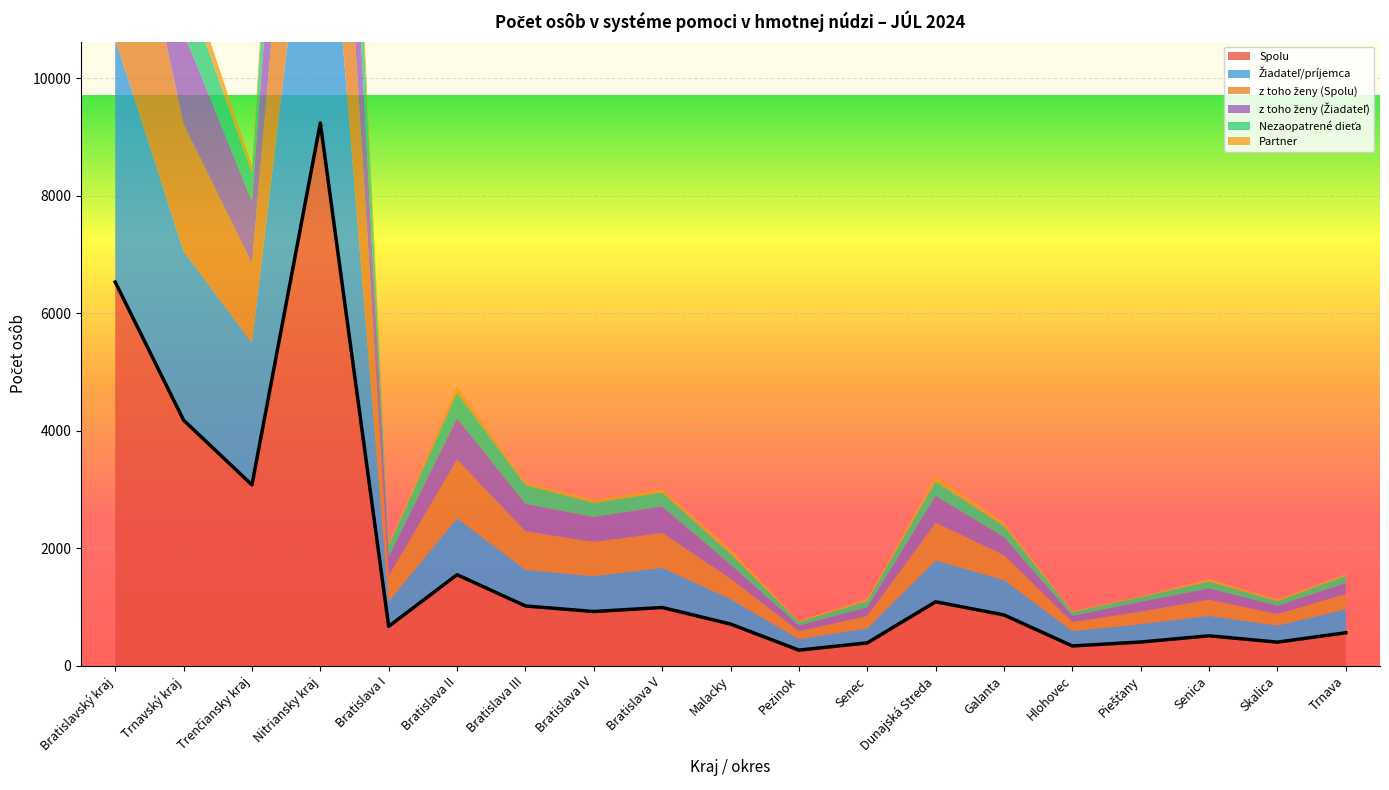

True or false: Spolu and Partner cross at least once.

False